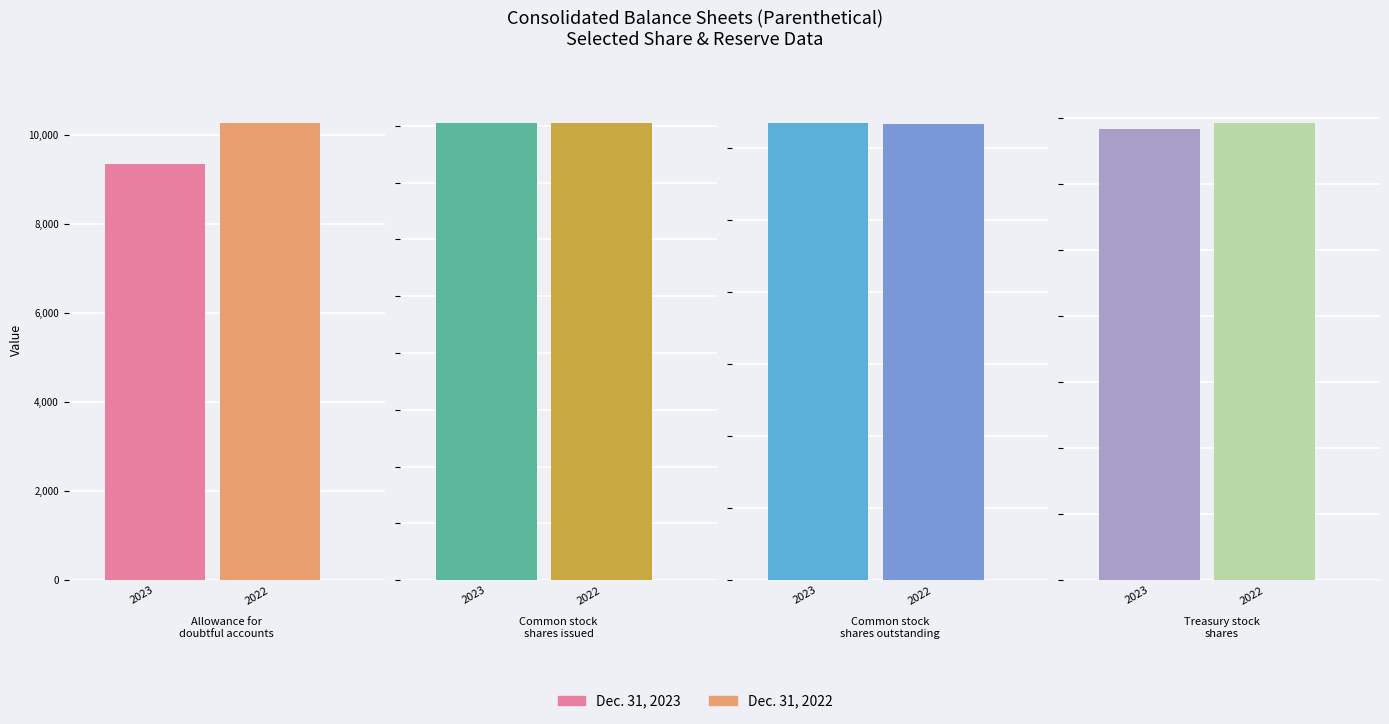

What is the sum of all Dec. 31, 2022 values?

161077343